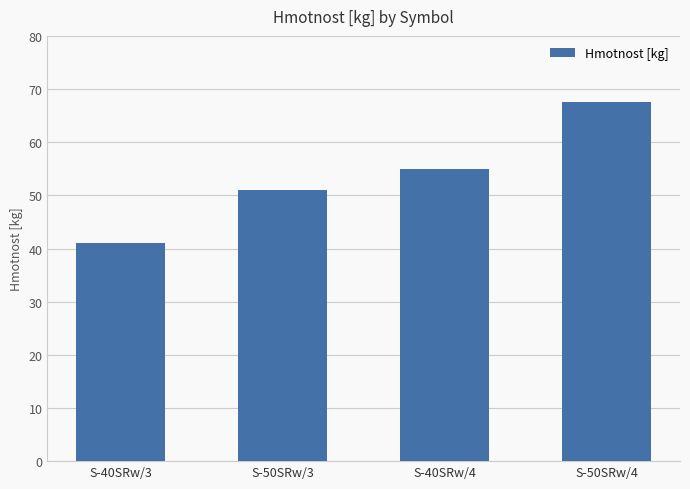

How many bars are there in total?

4